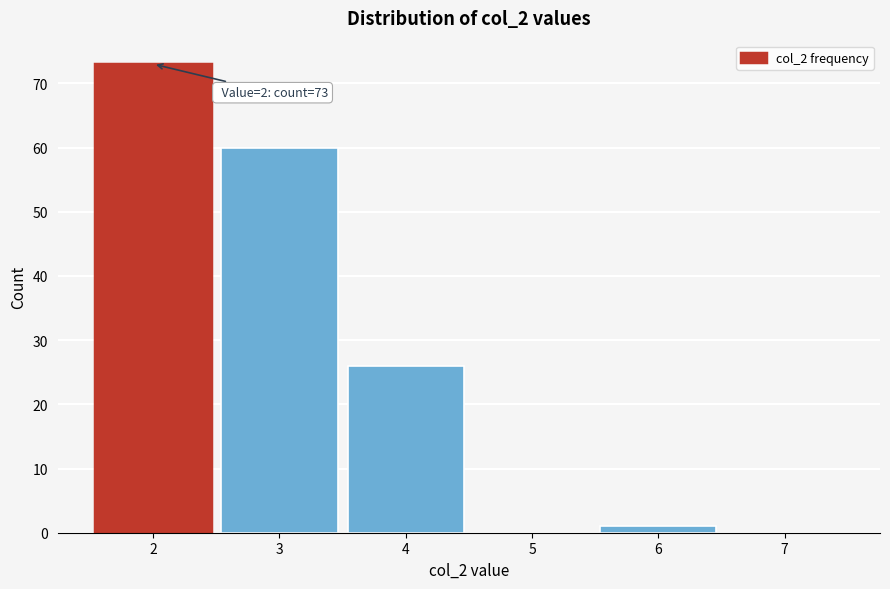

Reading right to left, what are all the values shown in this chart?

7=0	6=1	5=0	4=26	3=60	2=73